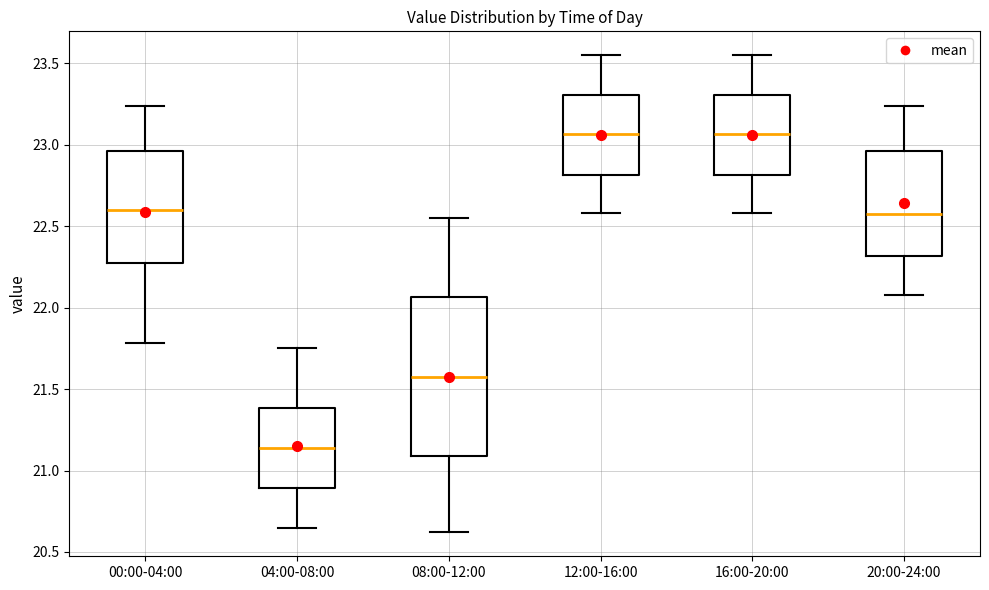

Reading left to right, transcribe this box plot: for each box, give where its median line is, the range the box spans, and where its two whiskers end, as read against the y-axis. The values are not printed on the chart, so give them approximately, as read against the axis.

00:00-04:00: median 22.60, box 22.25 to 22.95, whiskers 21.80 to 23.25
04:00-08:00: median 21.15, box 20.90 to 21.40, whiskers 20.65 to 21.75
08:00-12:00: median 21.60, box 21.10 to 22.05, whiskers 20.60 to 22.55
12:00-16:00: median 23.05, box 22.80 to 23.30, whiskers 22.60 to 23.55
16:00-20:00: median 23.05, box 22.80 to 23.30, whiskers 22.60 to 23.55
20:00-24:00: median 22.60, box 22.30 to 22.95, whiskers 22.10 to 23.25